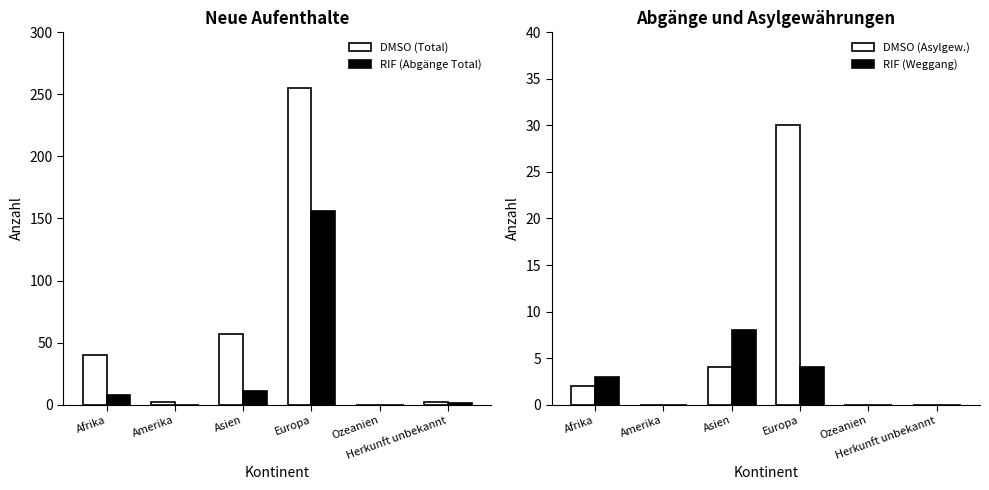

Reading left to right, list all the values displayed in this chart.

DMSO (Total): Afrika=40	Amerika=2	Asien=57	Europa=255	Ozeanien=0	Herkunft unbekannt=2
RIF (Abgänge Total): Afrika=8	Amerika=0	Asien=11	Europa=156	Ozeanien=0	Herkunft unbekannt=1
DMSO (Asylgew.): Afrika=2	Amerika=0	Asien=4	Europa=30	Ozeanien=0	Herkunft unbekannt=0
RIF (Weggang): Afrika=3	Amerika=0	Asien=8	Europa=4	Ozeanien=0	Herkunft unbekannt=0